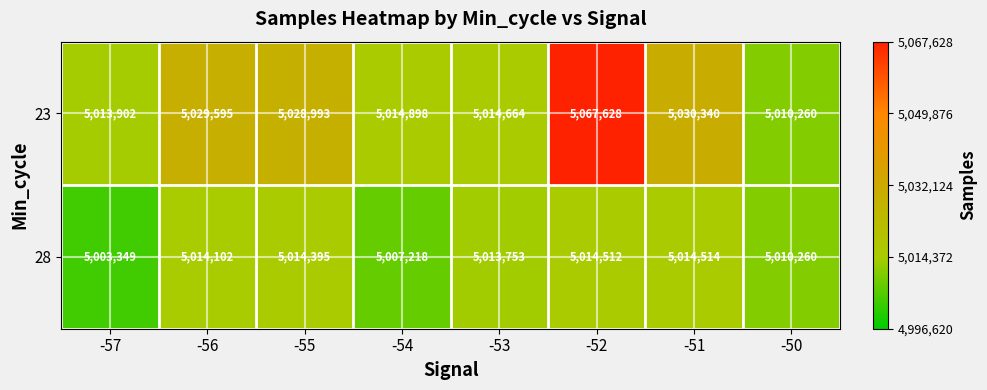

At which label does 23 first exceed 5028993?

-56